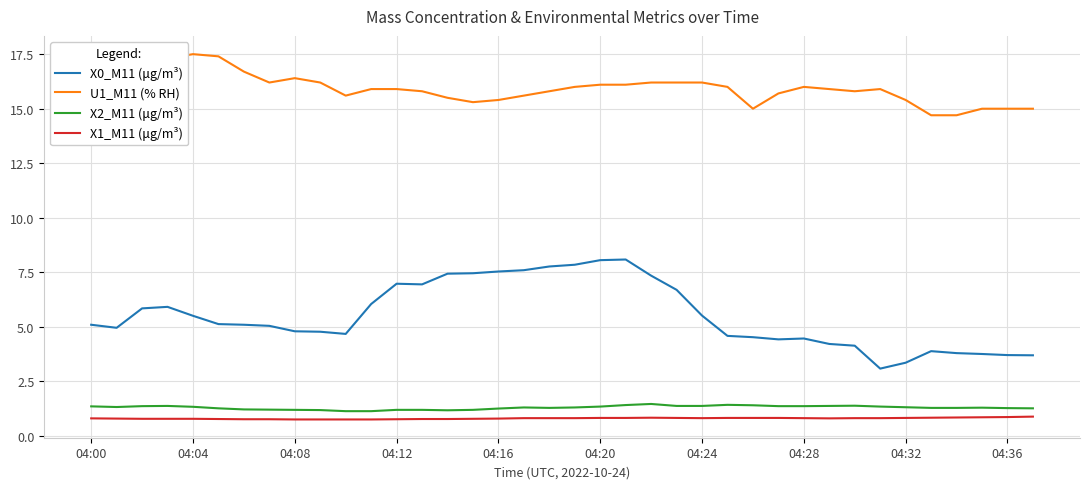

What is the sum of all U1_M11 (% RH) values?

606.6